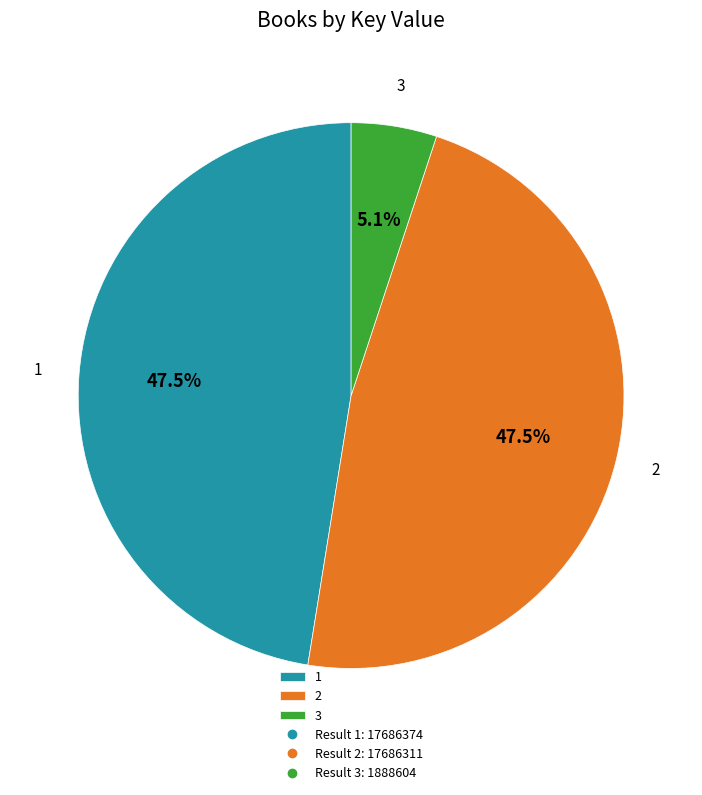

Does 2 account for over 50% of the chart?

No